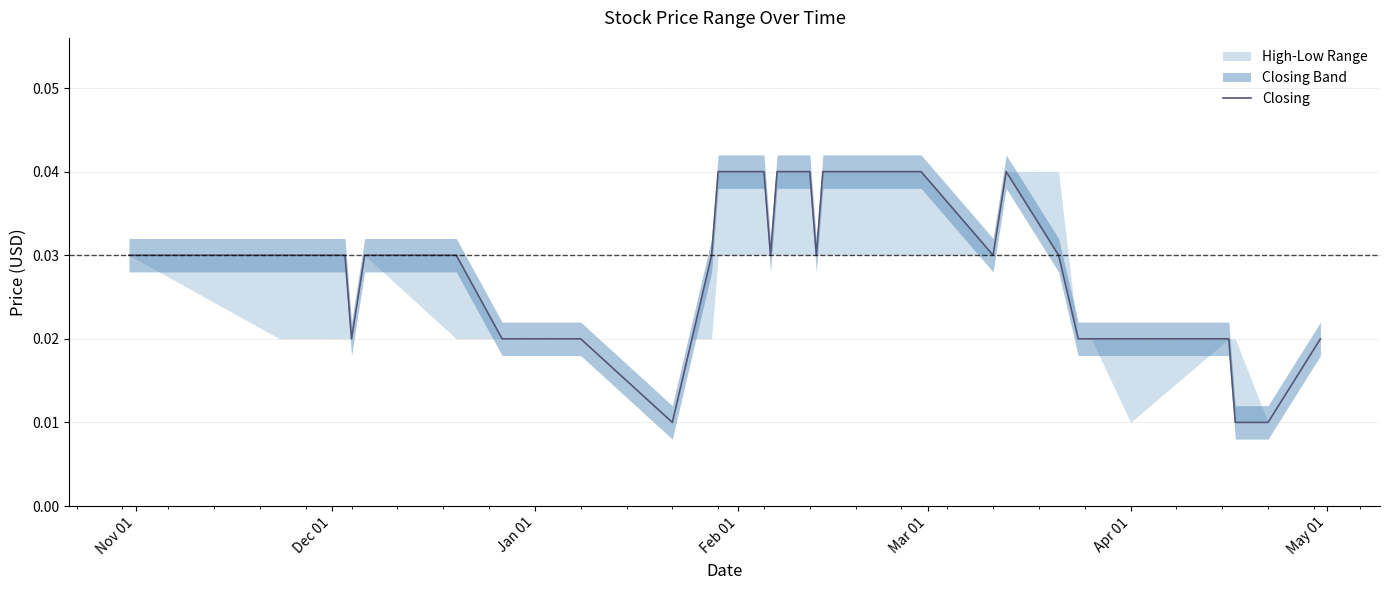

What is the label of the 36th point from the right?

Mar 01